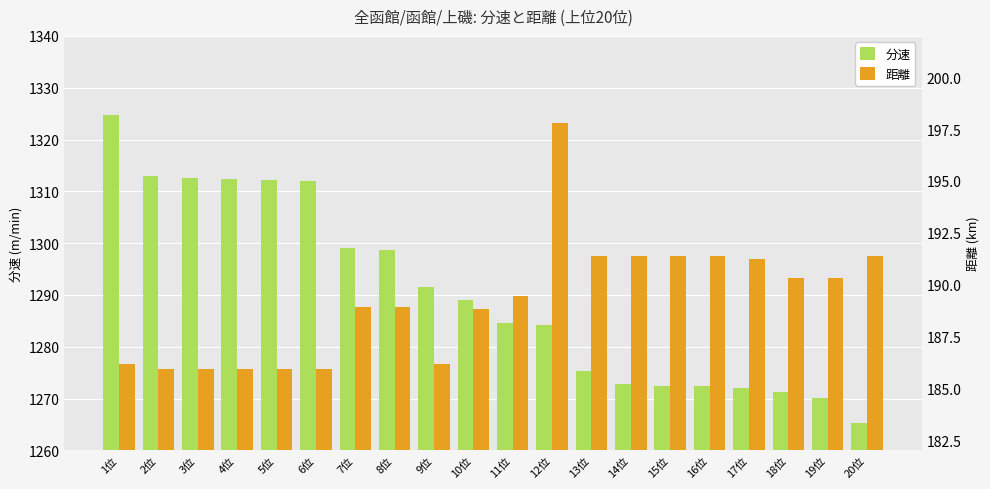

Which series has the largest total across all categories?

分速